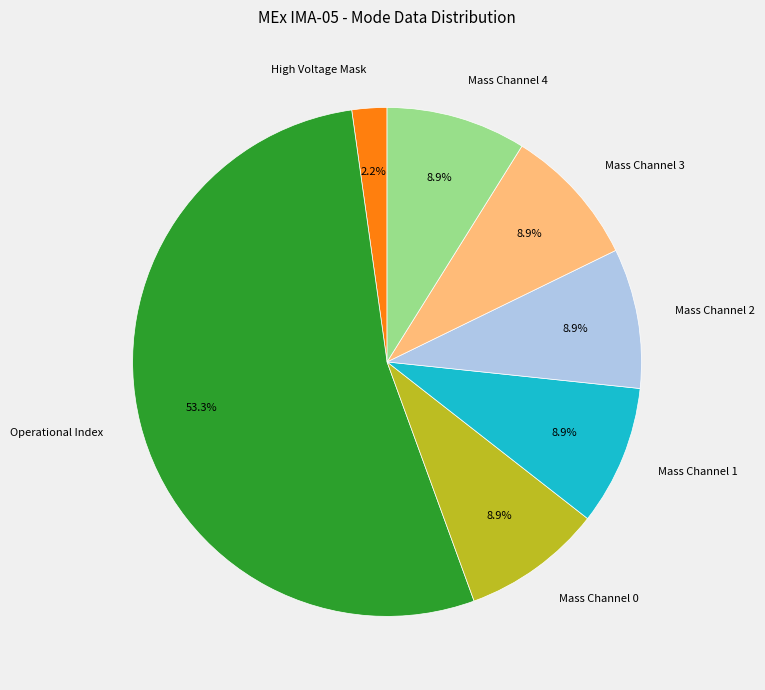

What is the ratio of the value at Mass Channel 0 to the value at High Voltage Mask?

4.0